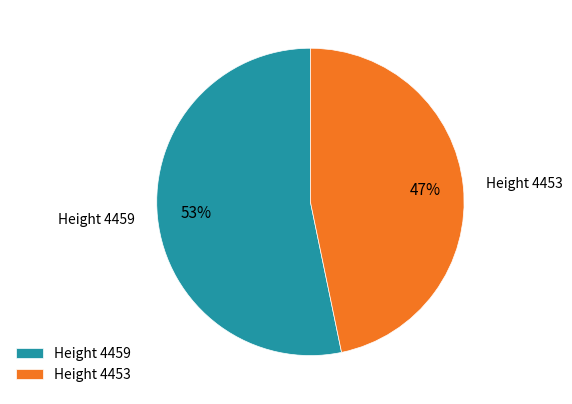

How many slices are in this pie chart?

2